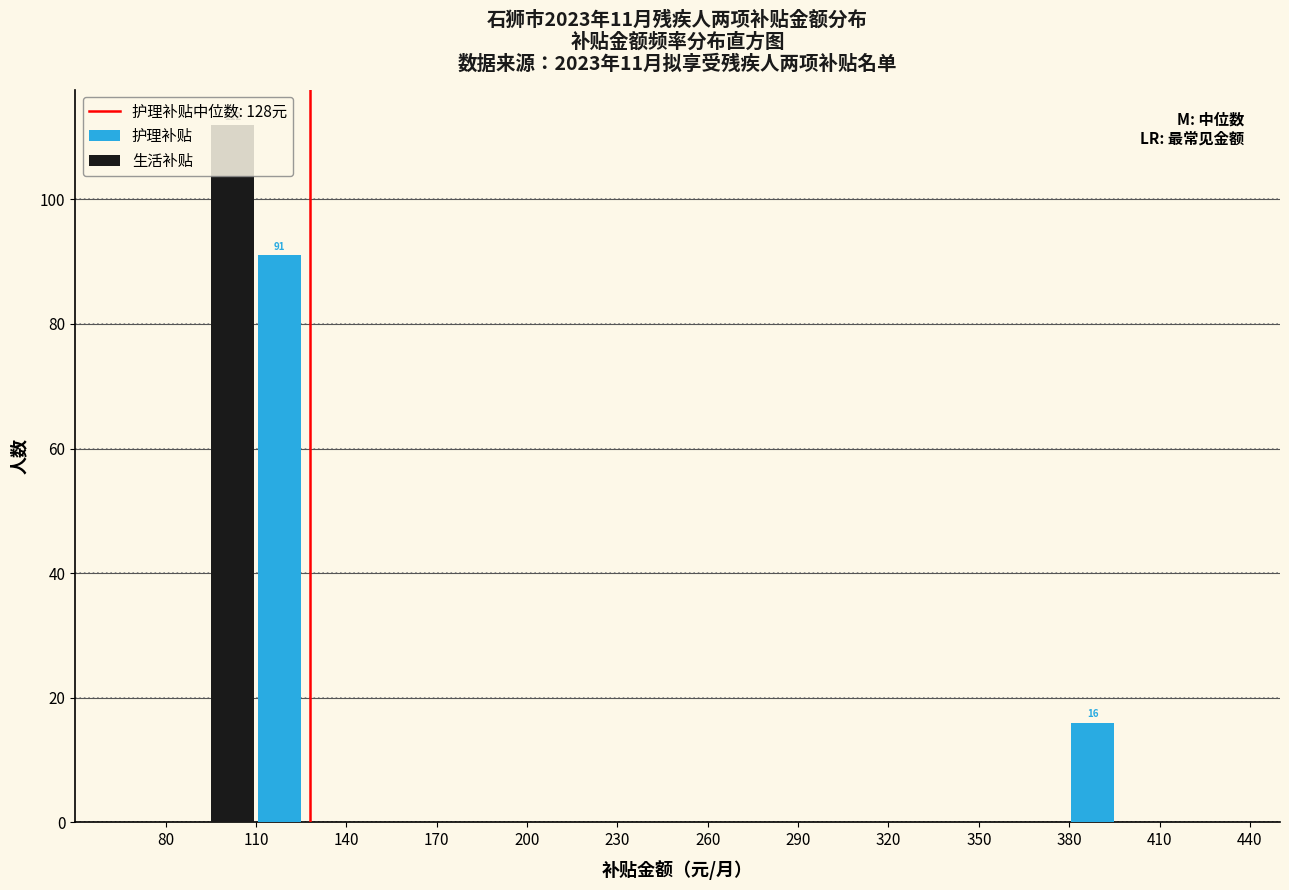

In the 护理补贴 series, which range on the x-axis has the tallest bar?

110 to 140